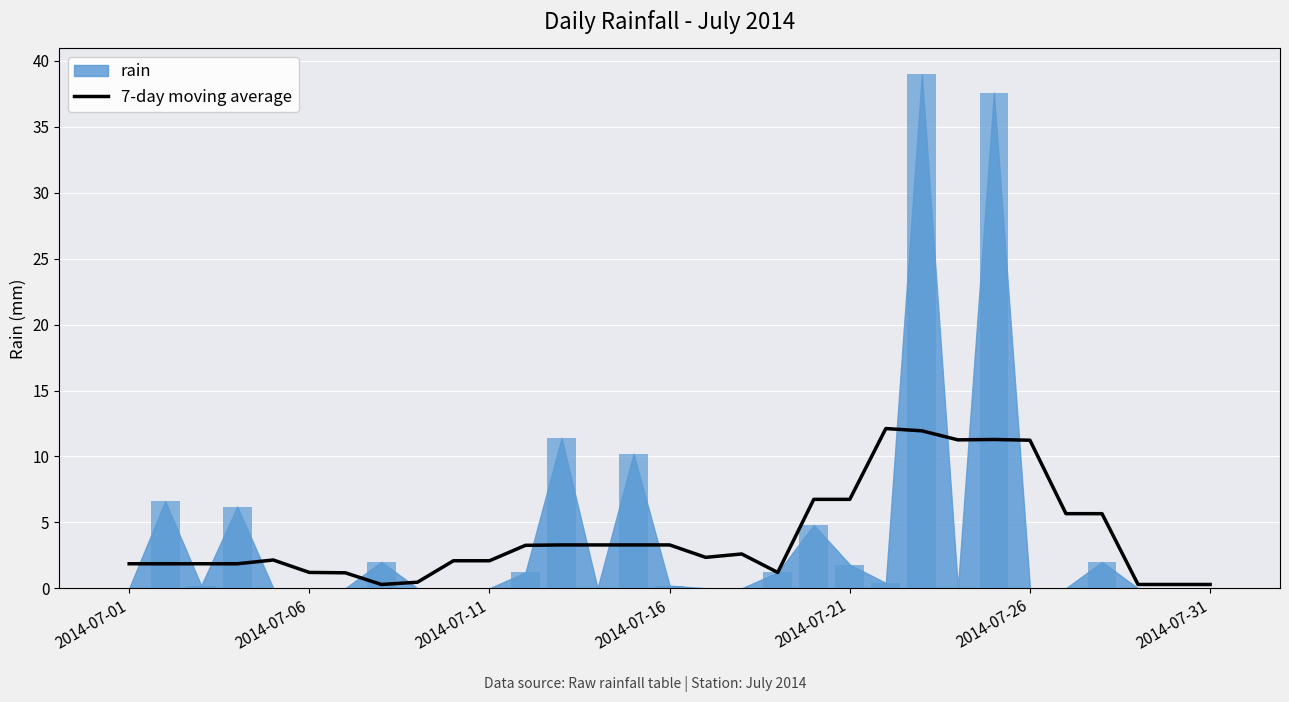

Is it true that the value at 18 is 1.2?

True